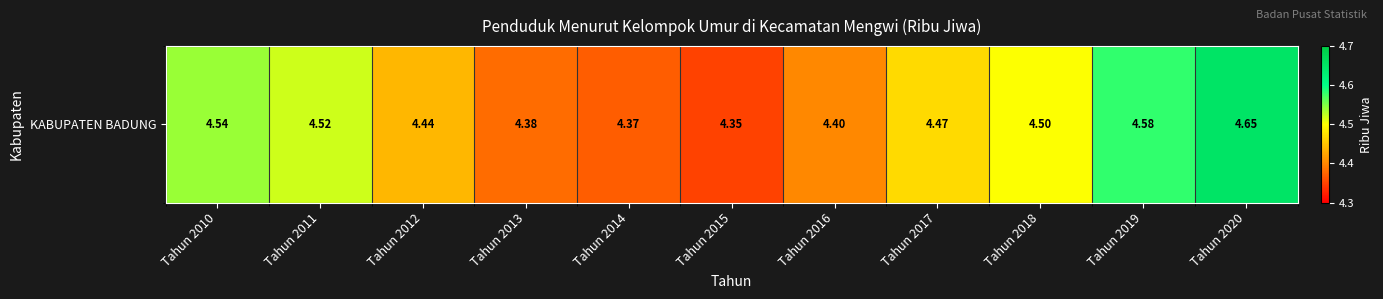

Approximately how many times larger is the value at Tahun 2016 compared to Tahun 2017?

1.0